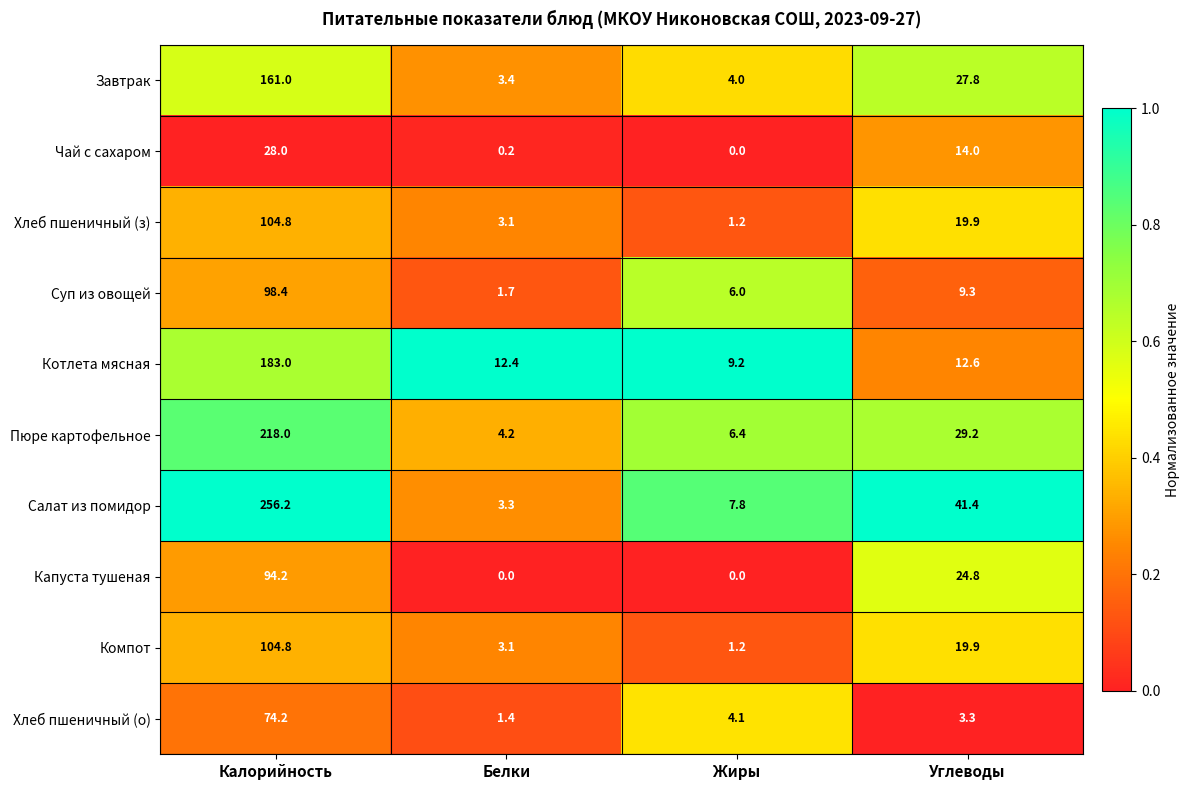

What is the approximate value of Суп из овощей at Углеводы?

9.3